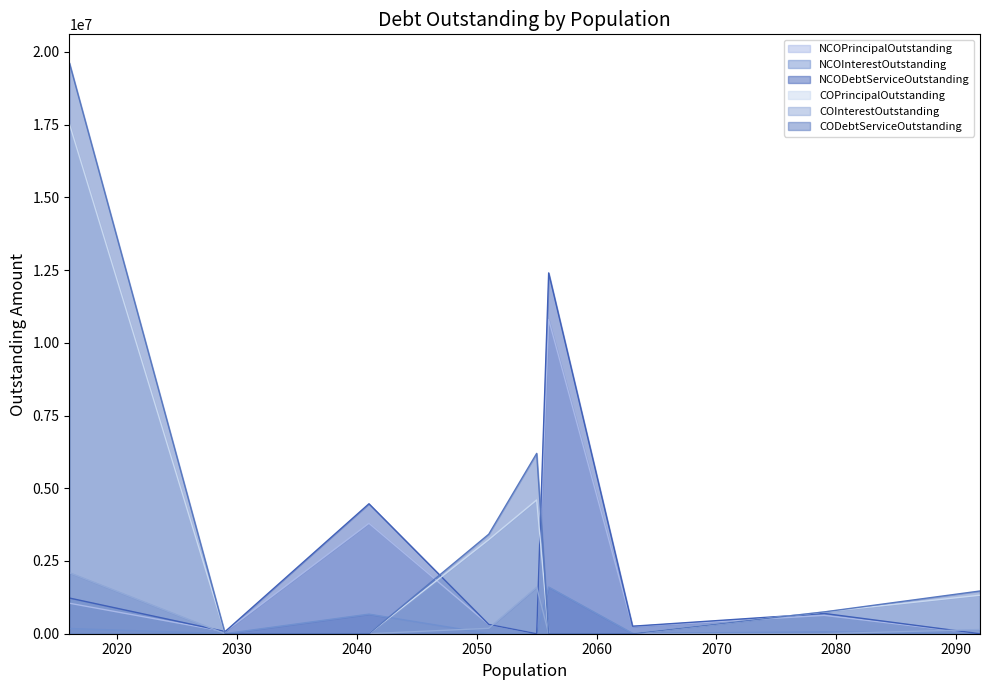

What is the value of the NCODebtServiceOutstanding point at the 2nd from the left?

75128.8